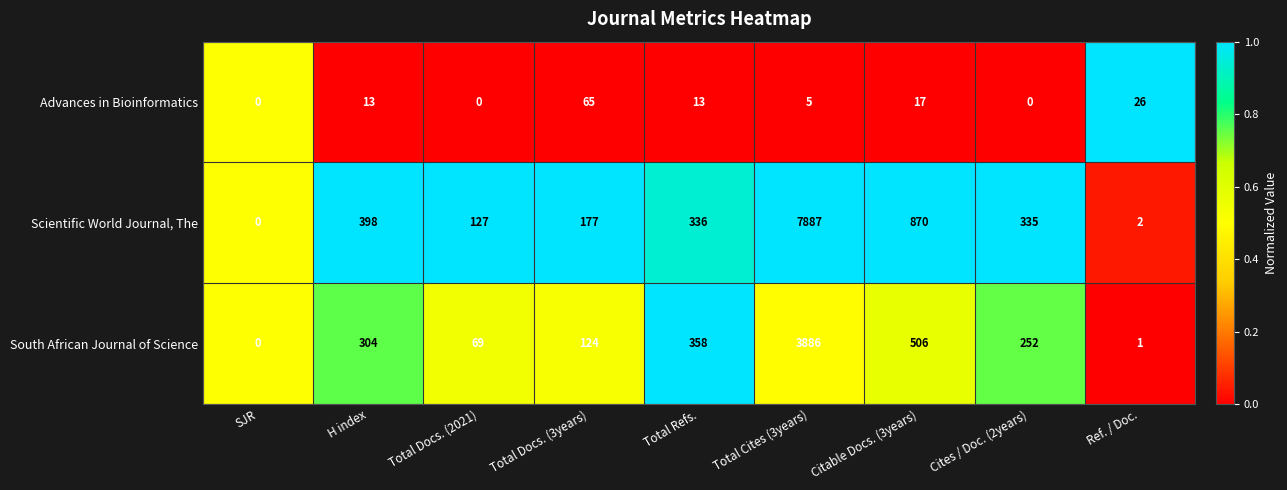

What is the total value across all series at Ref. / Doc.?

29